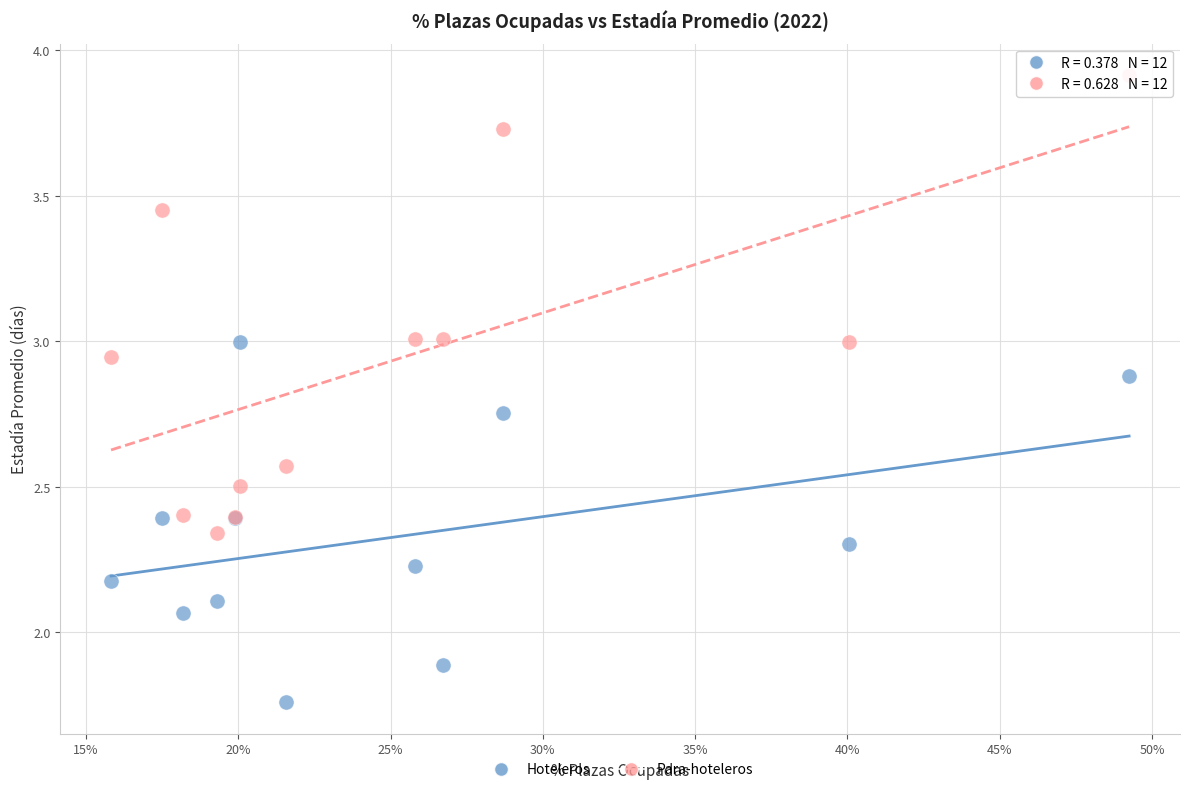

Which series contains the lowest Y value?

Hoteleros